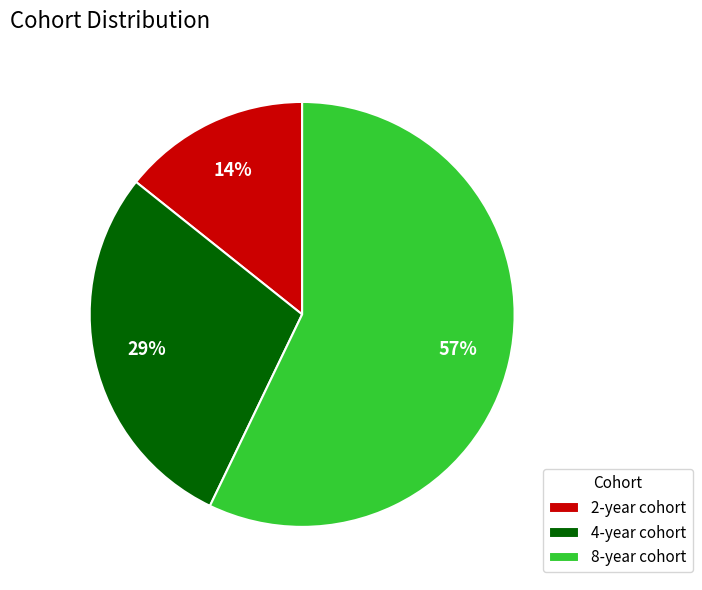

True or false: 8-year cohort accounts for 57% of the total.

True